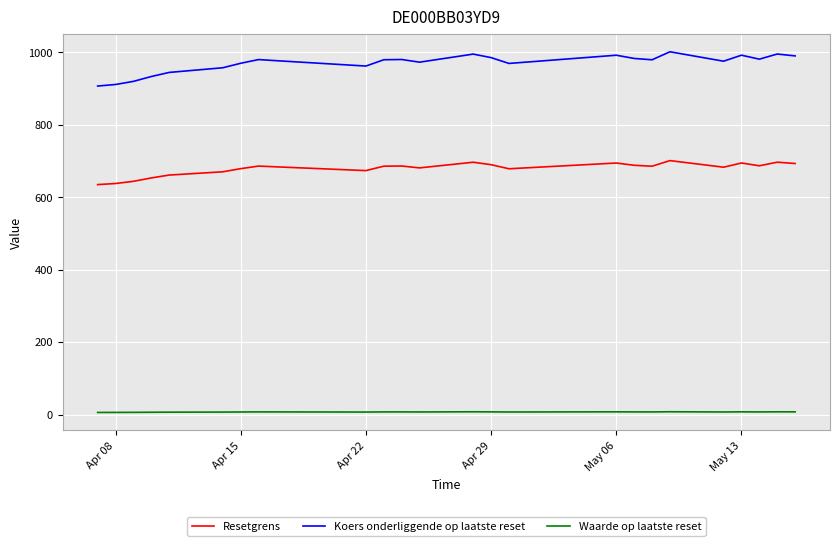

True or false: Waarde op laatste reset and Koers onderliggende op laatste reset cross at least once.

False